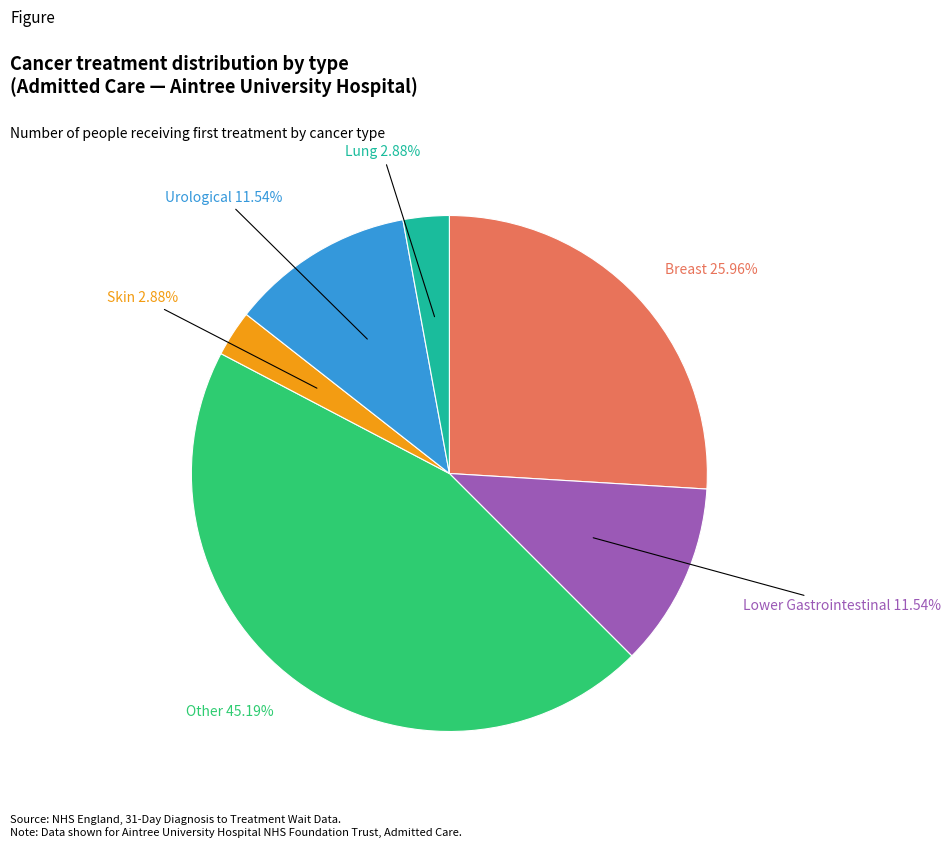

Between Skin and Urological, which is larger?

Urological